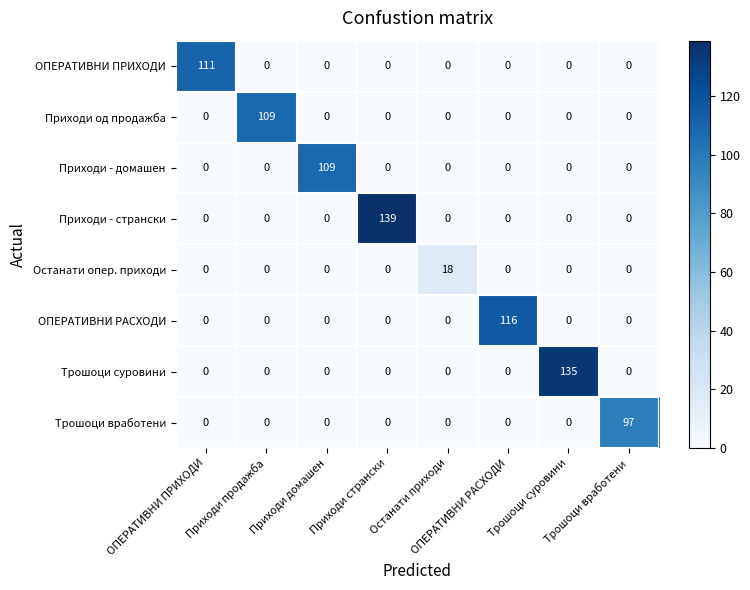

What is the difference between the maximum and minimum values in the Приходи - домашен series?

109